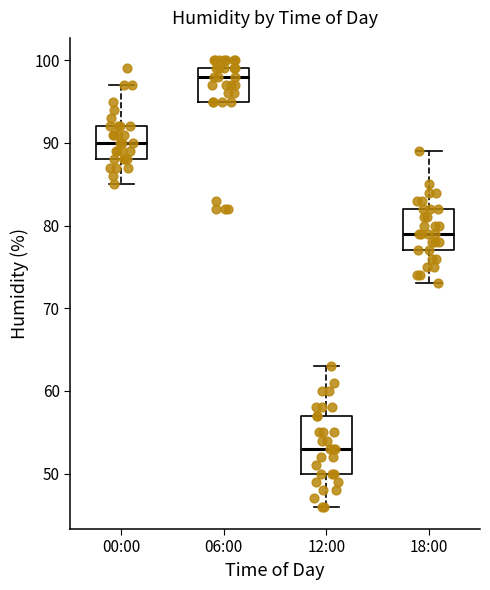

Which box's median line is the highest?

06:00